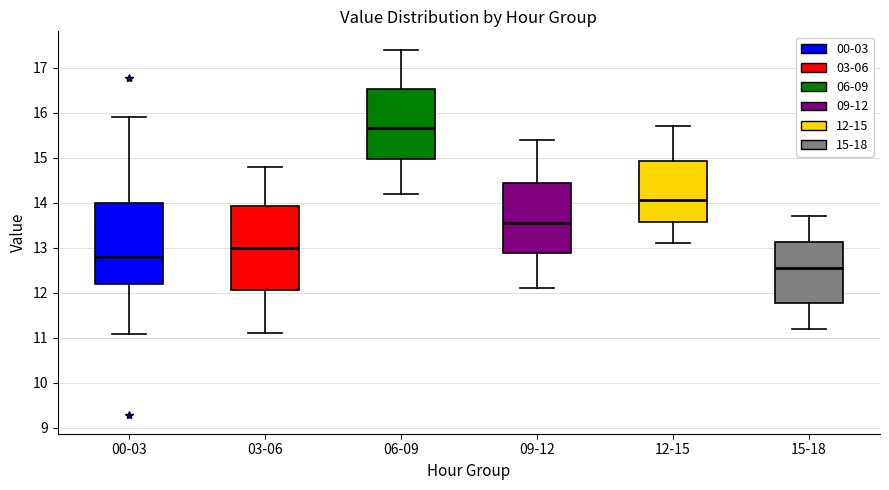

Reading left to right, transcribe this box plot: for each box, give where its median line is, the range the box spans, and where its two whiskers end, as read against the y-axis. The values are not printed on the chart, so give them approximately, as read against the axis.

00-03: median 12.8, box 12.2 to 14.0, whiskers 11.1 to 15.9
03-06: median 13.0, box 12.1 to 13.9, whiskers 11.1 to 14.8
06-09: median 15.7, box 15.0 to 16.5, whiskers 14.2 to 17.4
09-12: median 13.6, box 12.9 to 14.4, whiskers 12.1 to 15.4
12-15: median 14.1, box 13.6 to 14.9, whiskers 13.1 to 15.7
15-18: median 12.6, box 11.8 to 13.1, whiskers 11.2 to 13.7